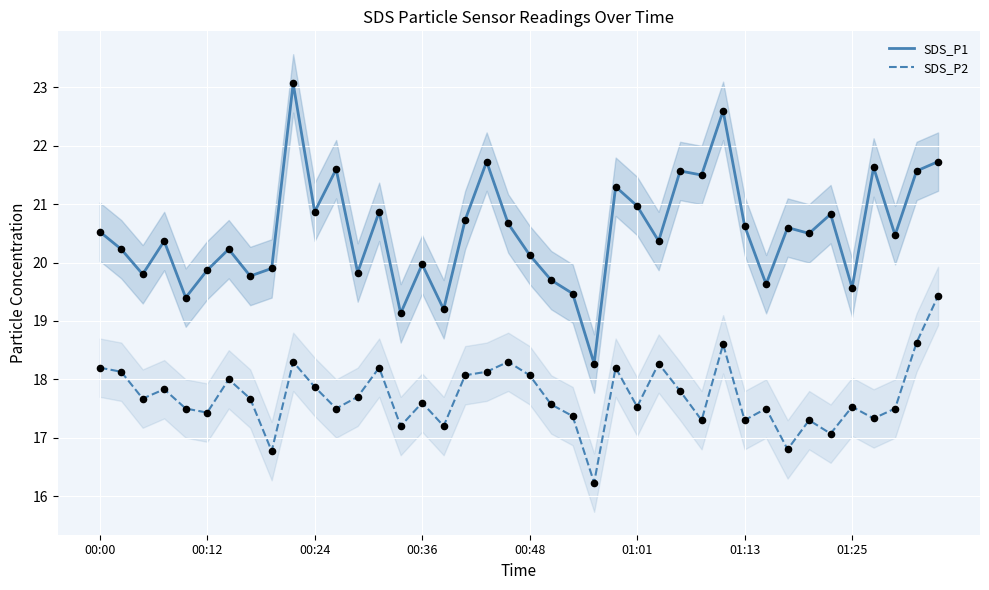

At which category is the sum across all series the highest?

9